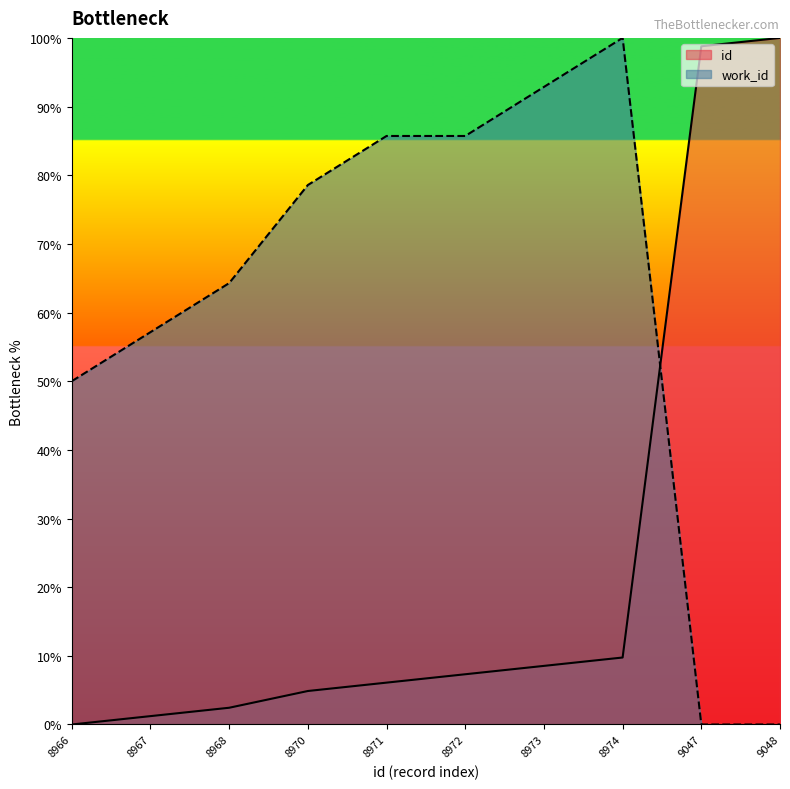

Is it true that work_id equals -43.9 at 9047?

False